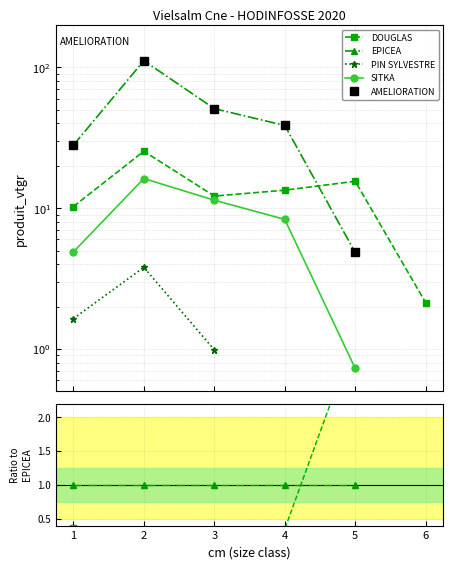

Rank the series at 3 from lowest to highest value.

PIN SYLVESTRE, SITKA, DOUGLAS, EPICEA, AMELIORATION